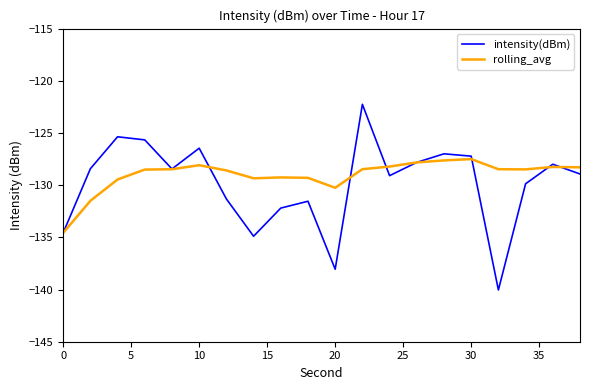

List the series in order of their peak value, highest first.

intensity(dBm), rolling_avg